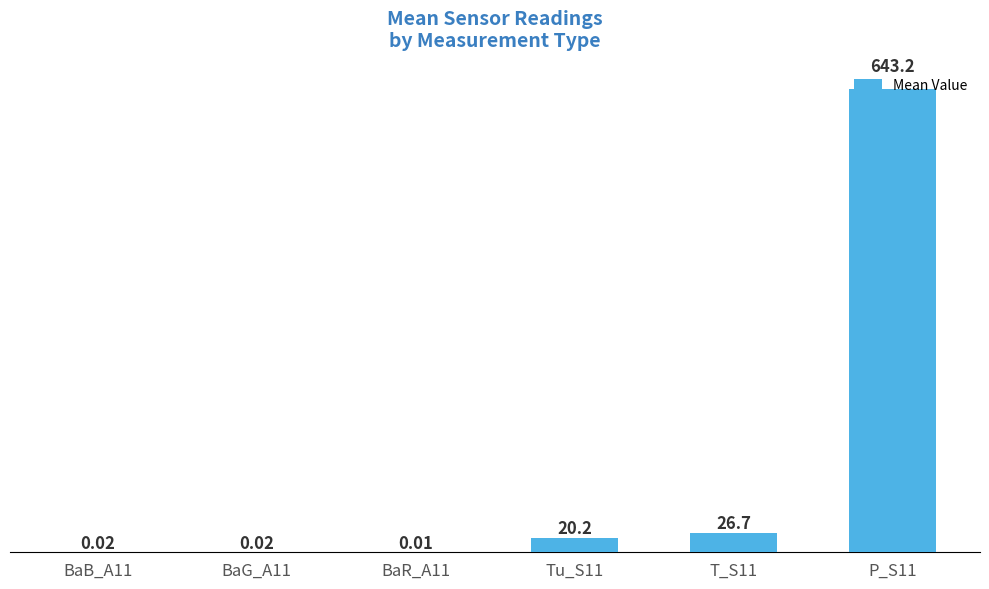

Are the bars grouped side by side (vs. stacked)?

No